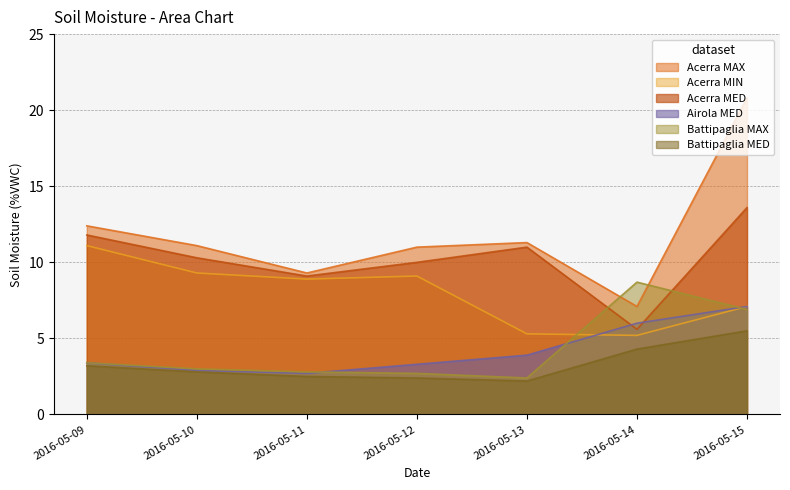

What is the approximate value of Acerra MED at 2016-05-09?

11.8